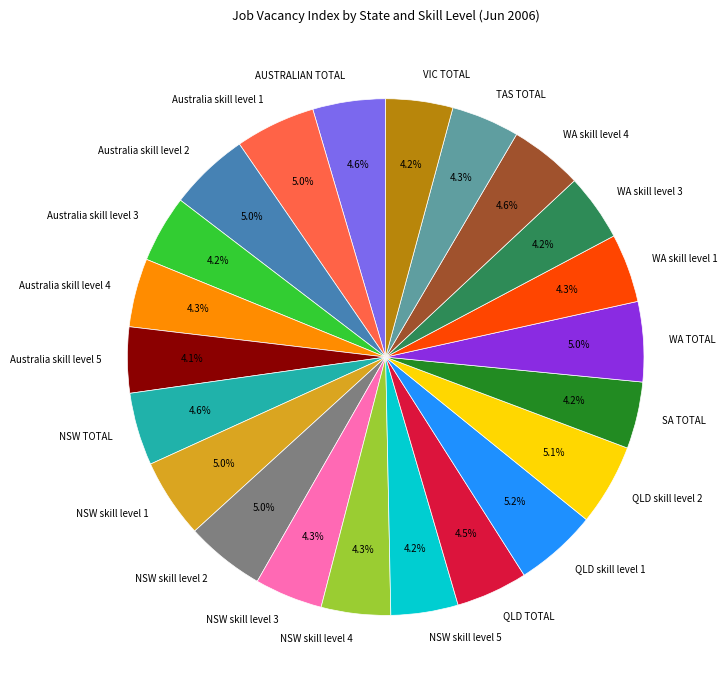

How many slices are in this pie chart?

22